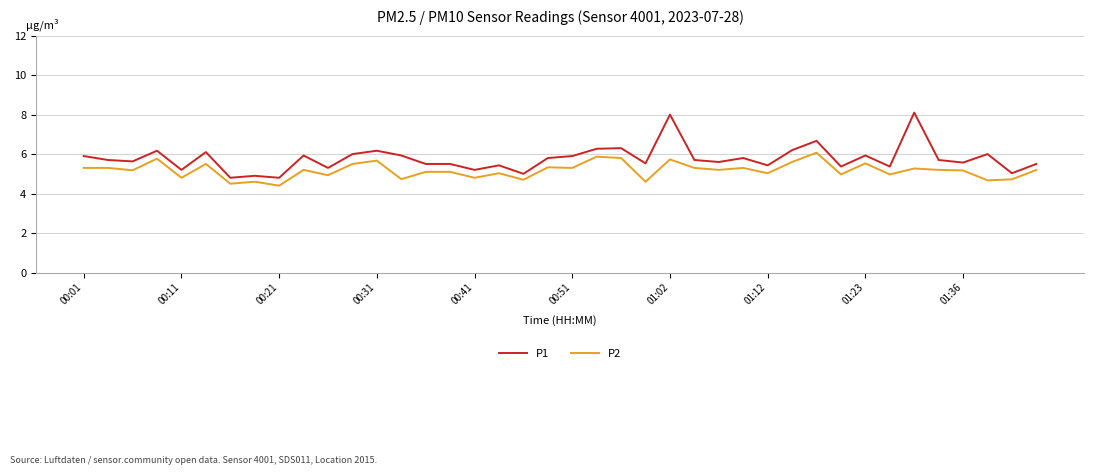

What is the difference between the maximum and minimum values in the P2 series?

1.7